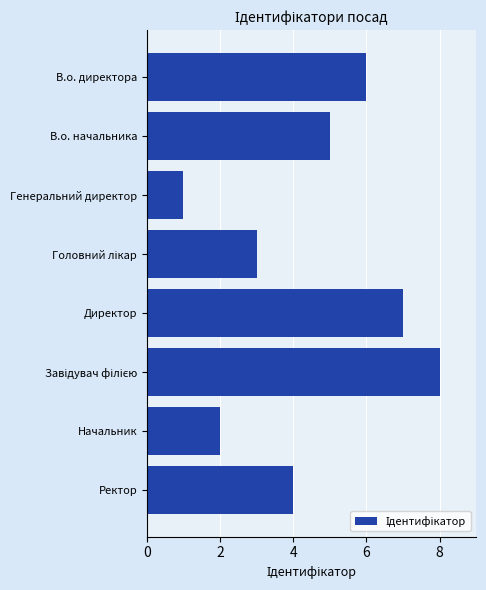

Reading bottom to top, list all the values displayed in this chart.

4	2	8	7	3	1	5	6